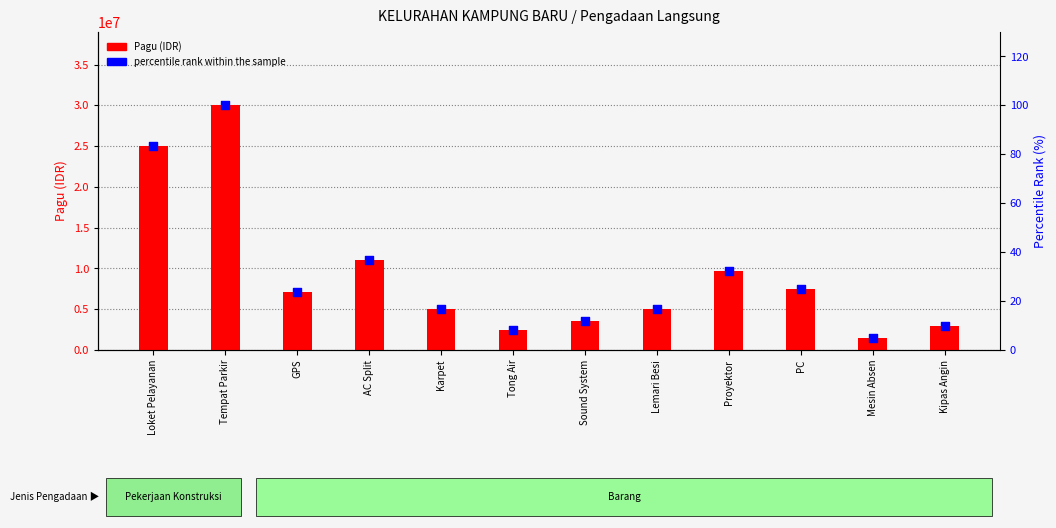

Which series has the largest total across all categories?

Pagu (IDR)